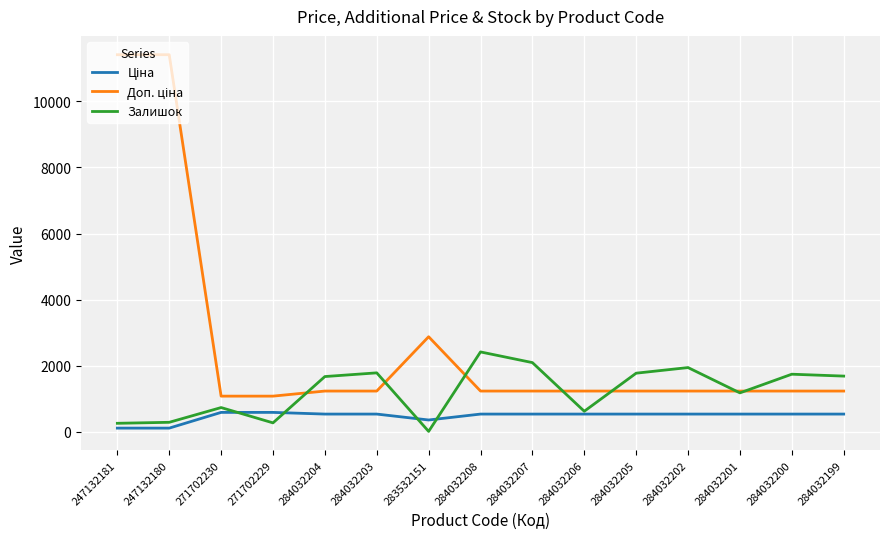

What is the average value of the Залишок series?

1233.9